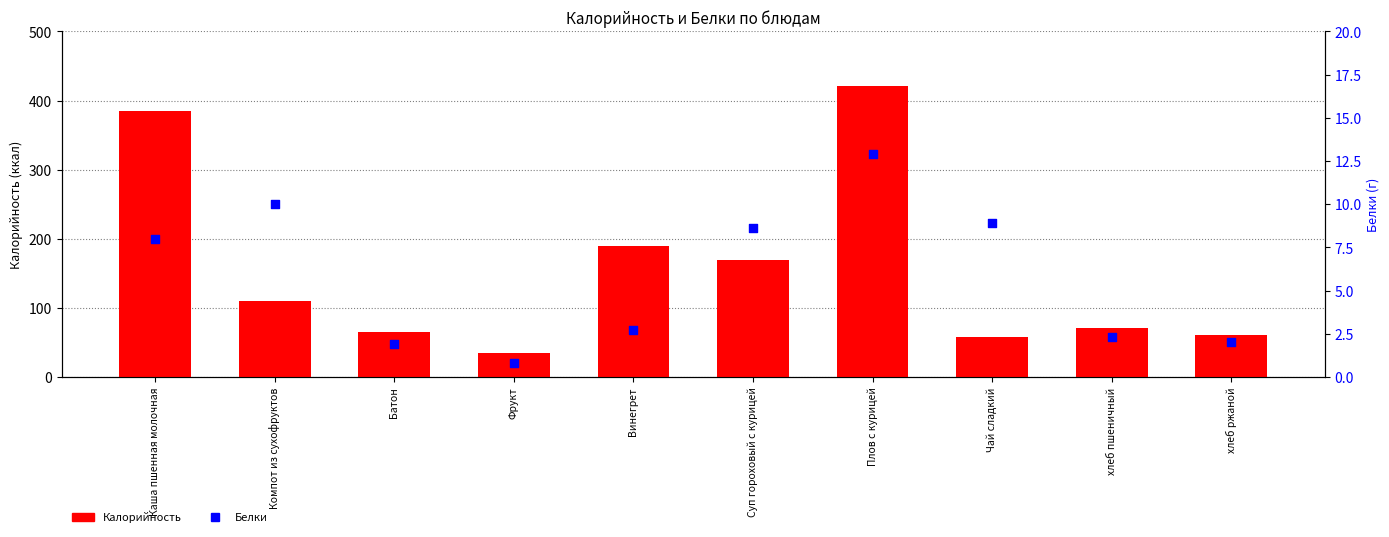

Is the value of Белки at Винегрет greater than the value of Калорийность at Суп гороховый с курицей?

No